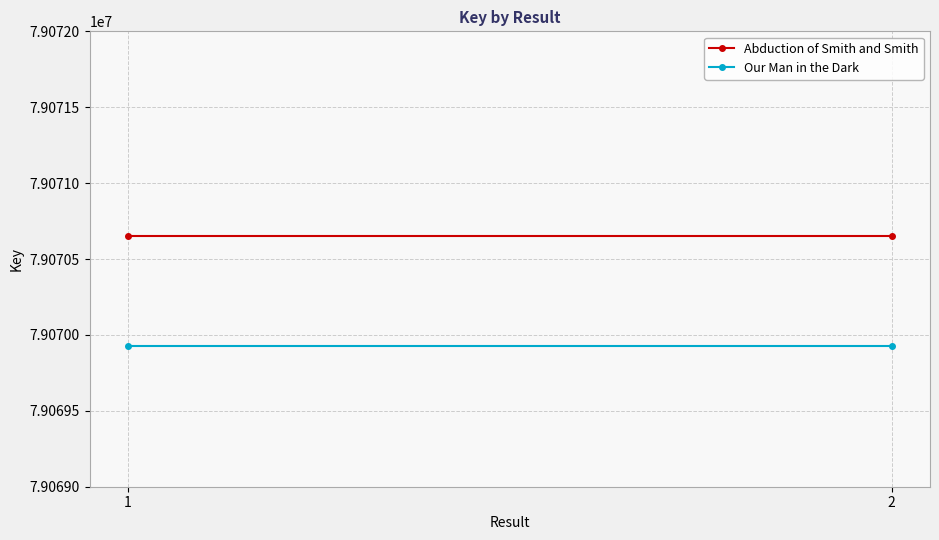

What is the sum of the Our Man in the Dark values at 2 and 1?

158139850